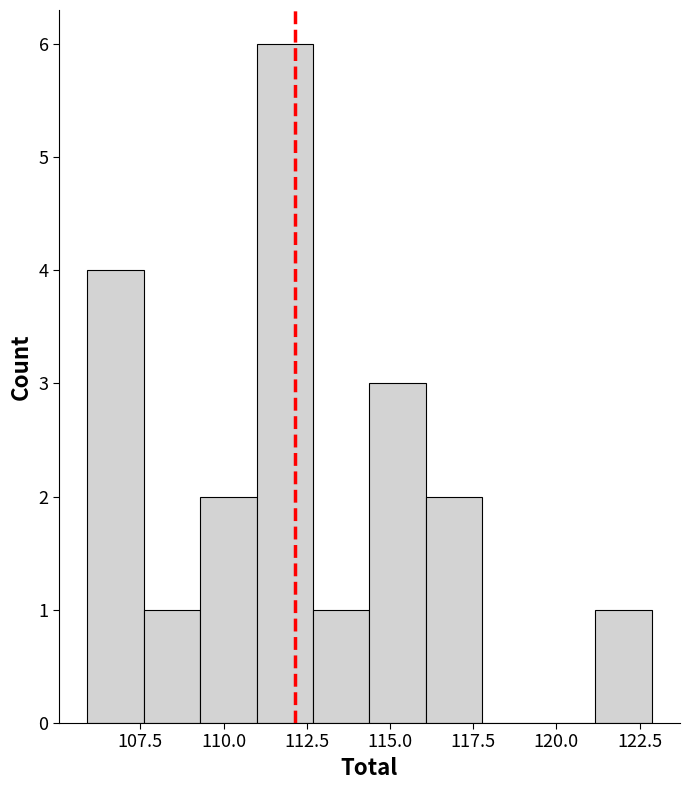

Read against the x-axis, roughly where is the centre of the tallest bar?

112.0